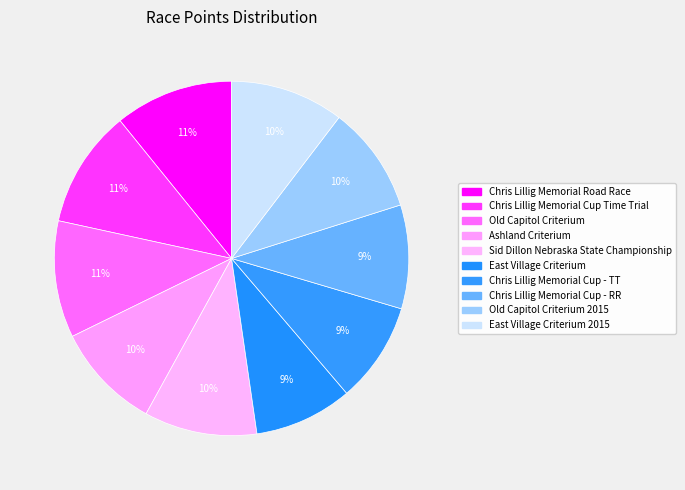

To the nearest percent, what portion does East Village Criterium represent?

9%